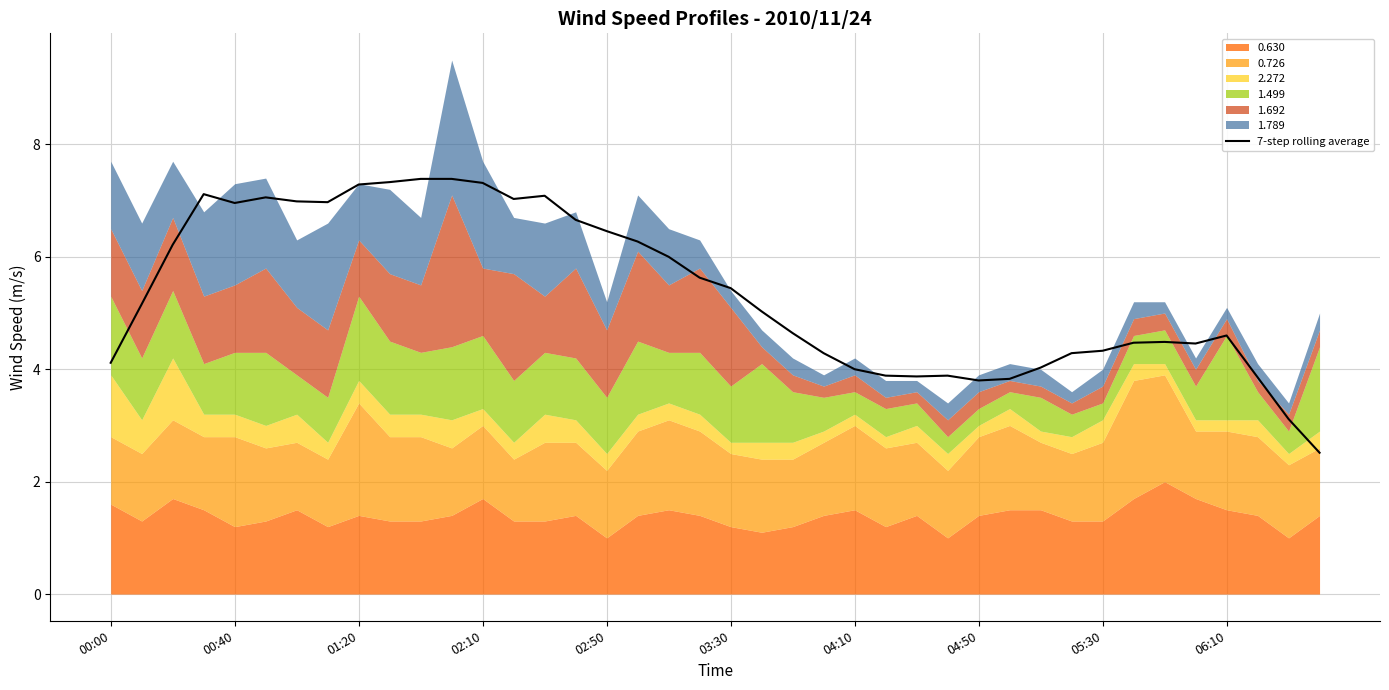

True or false: there are more than 1 points higher than both neighbors.

True